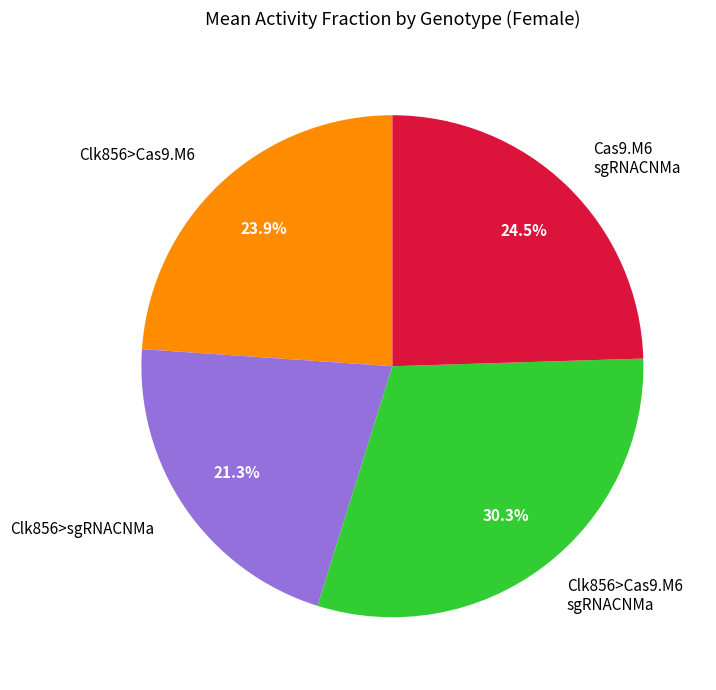

Is it true that Clk856>Cas9.M6 is 14% of the pie?

False